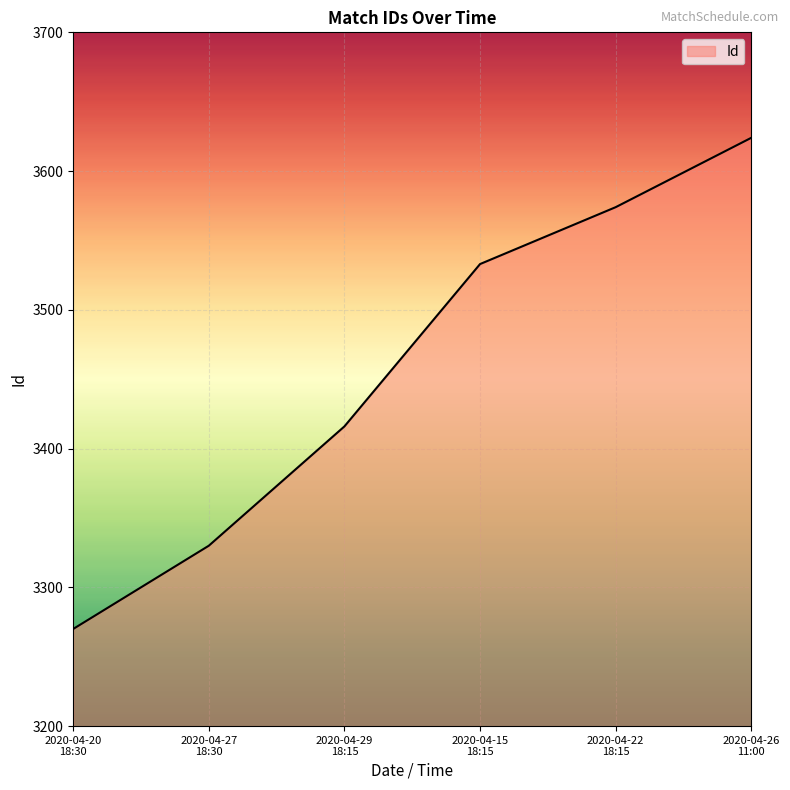

How many values are below 3533?

3